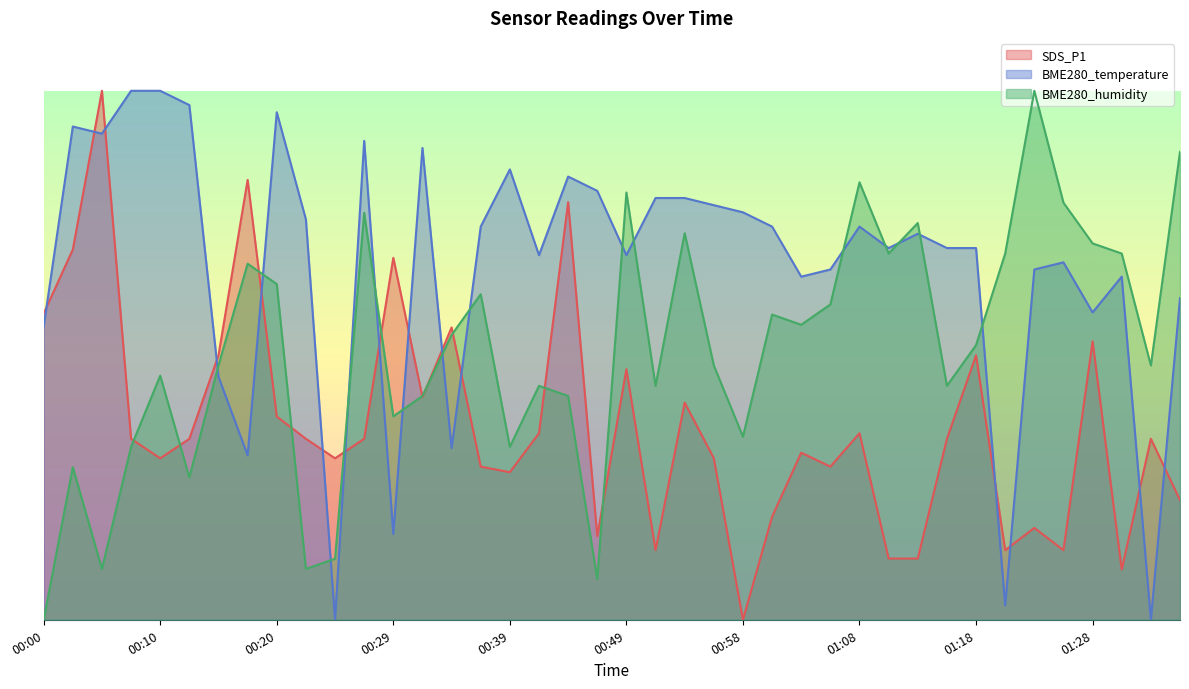

At which category is the sum across all series the highest?

00:44